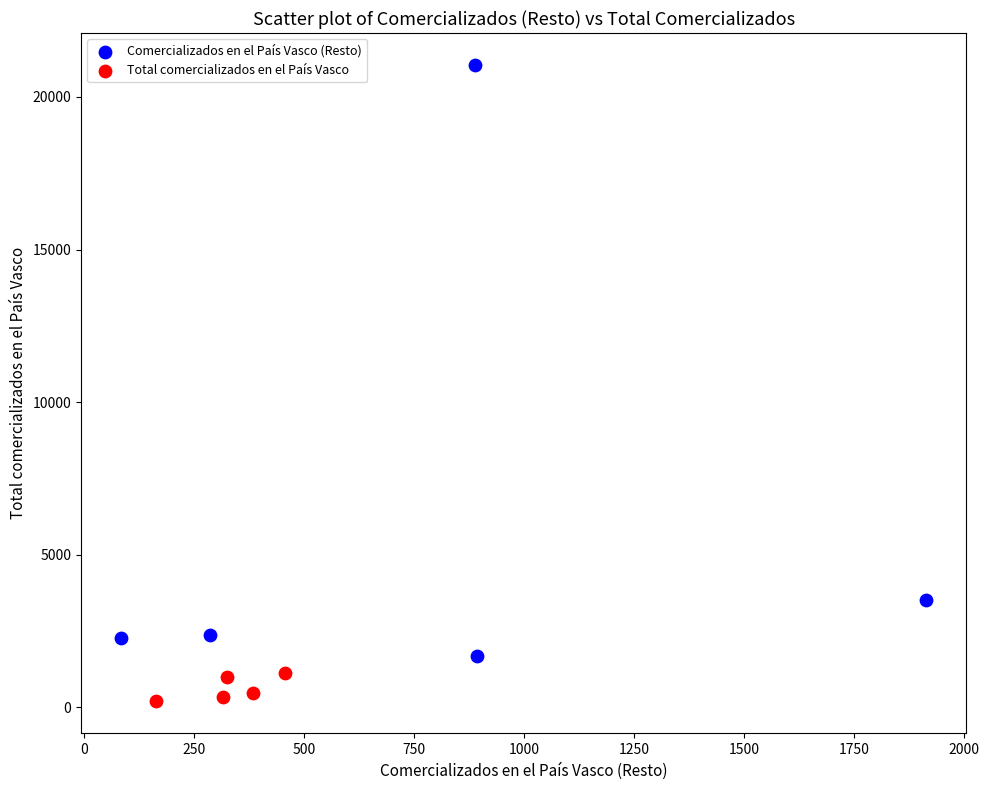

Which series contains the lowest Y value?

Total comercializados en el País Vasco